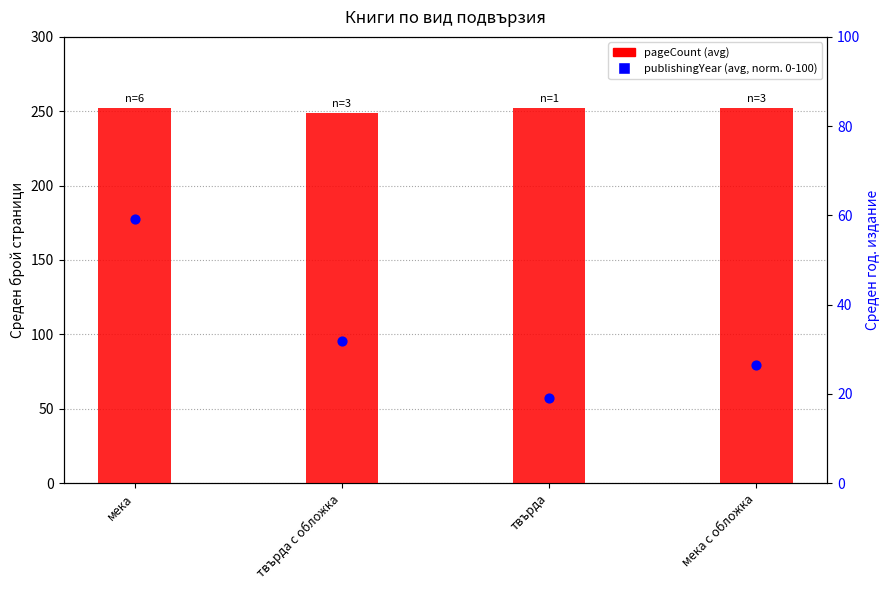

Which series has the largest Y range (max minus min)?

publishingYear (avg, normalized)